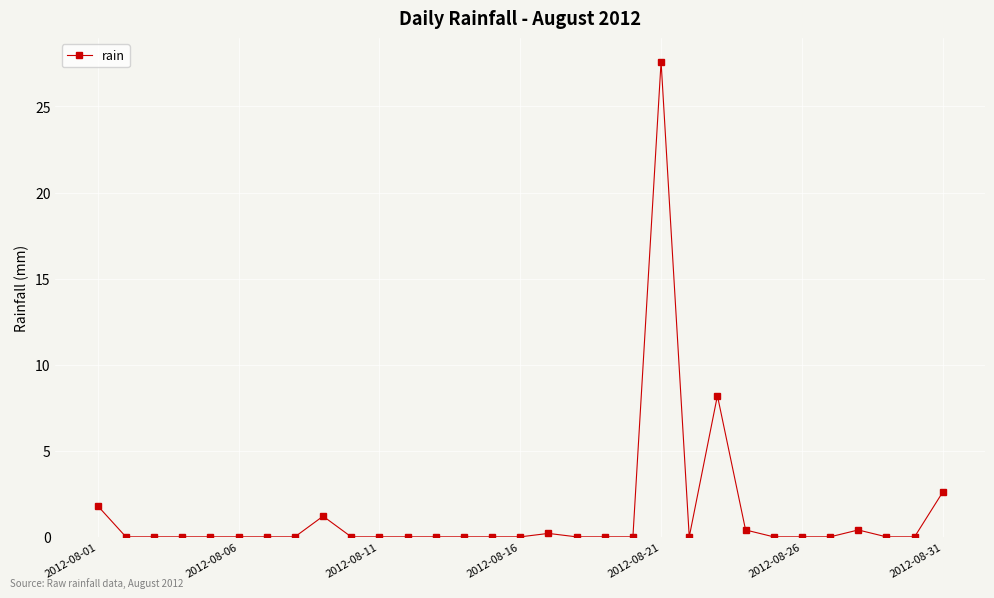

True or false: the data has more than 0 interior local peaks.

True